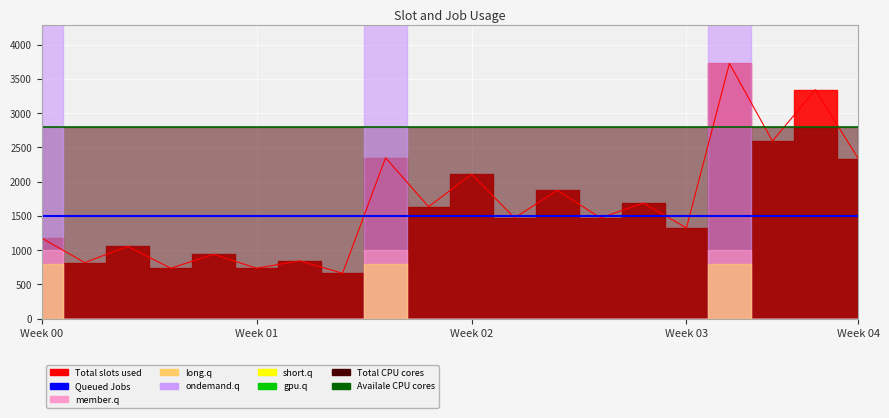

What is the label of the 20th point from the right?

Week 00